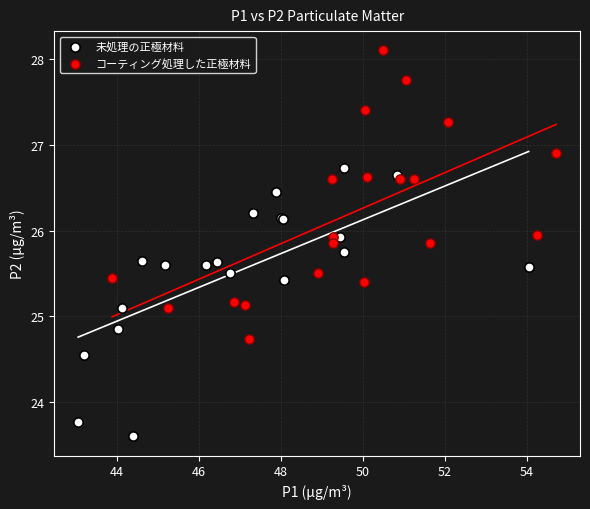

Which series reaches the minimum Y coordinate?

未処理の正極材料